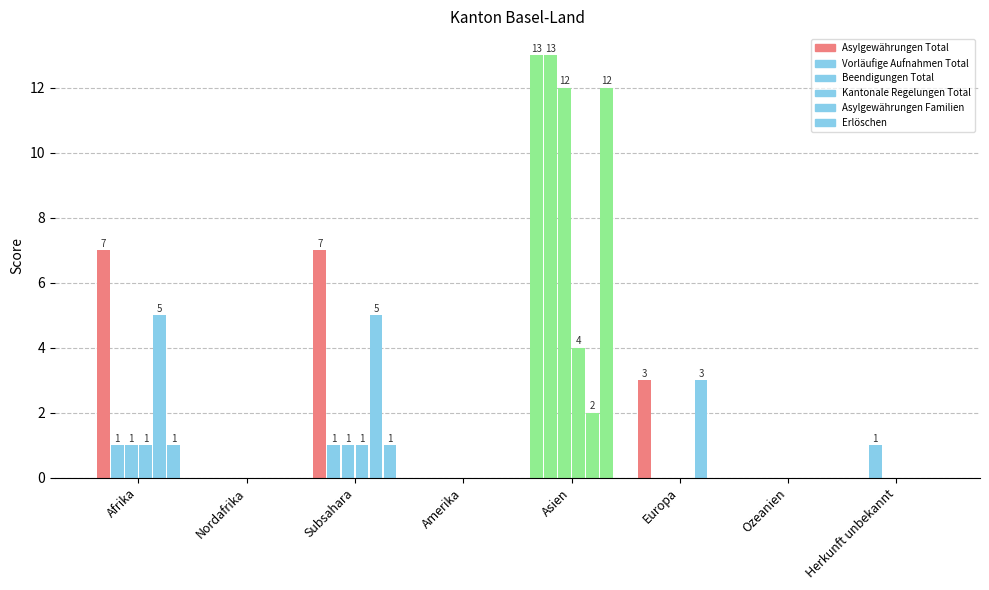

Are the bars grouped side by side (vs. stacked)?

Yes